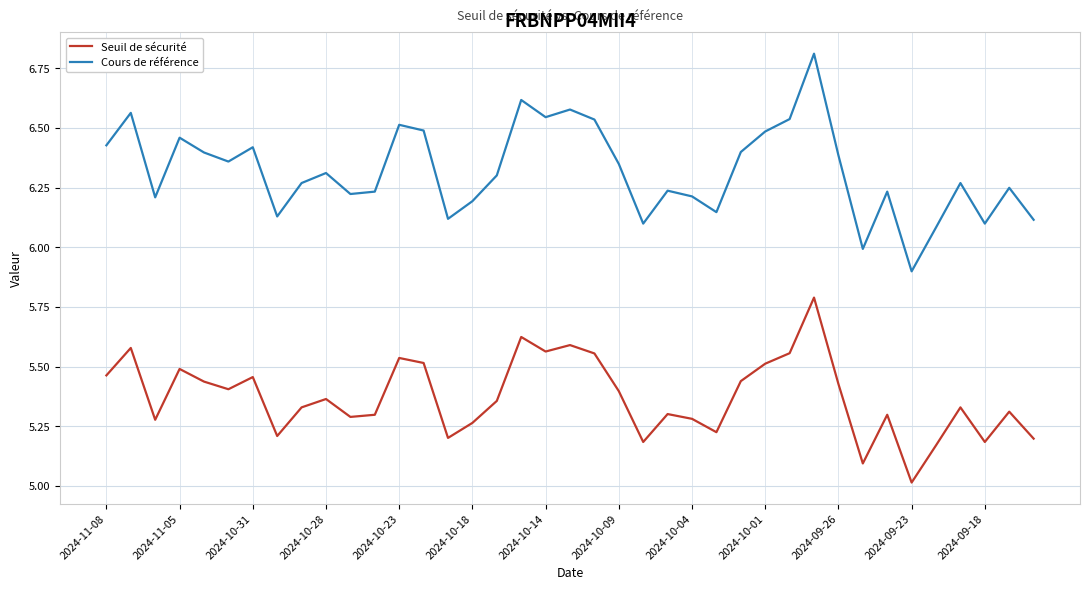

List the series in order of their overall mean, highest first.

Cours de référence, Seuil de sécurité